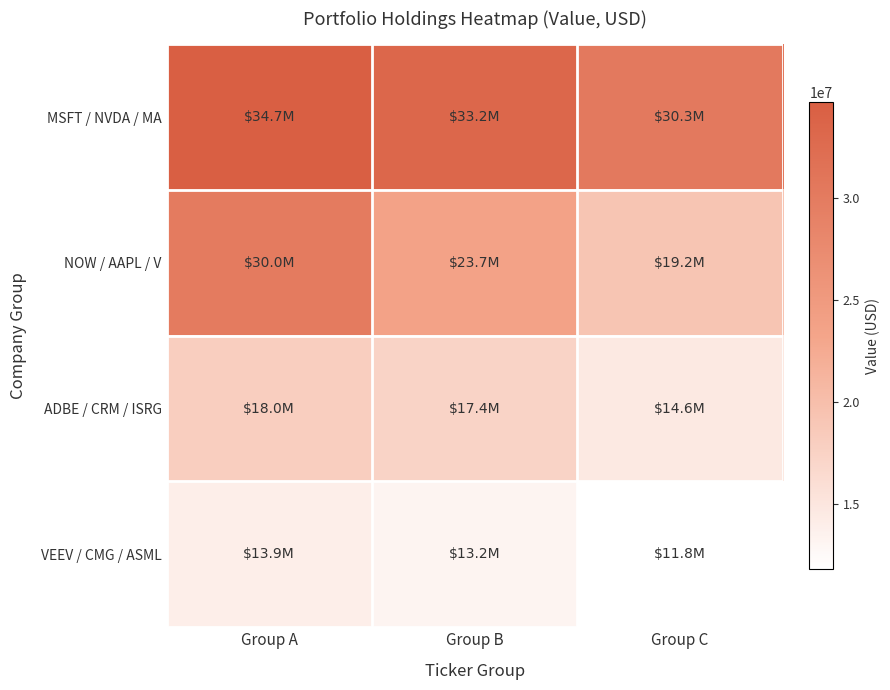

Between Group B and Group A, which is larger?

Group A